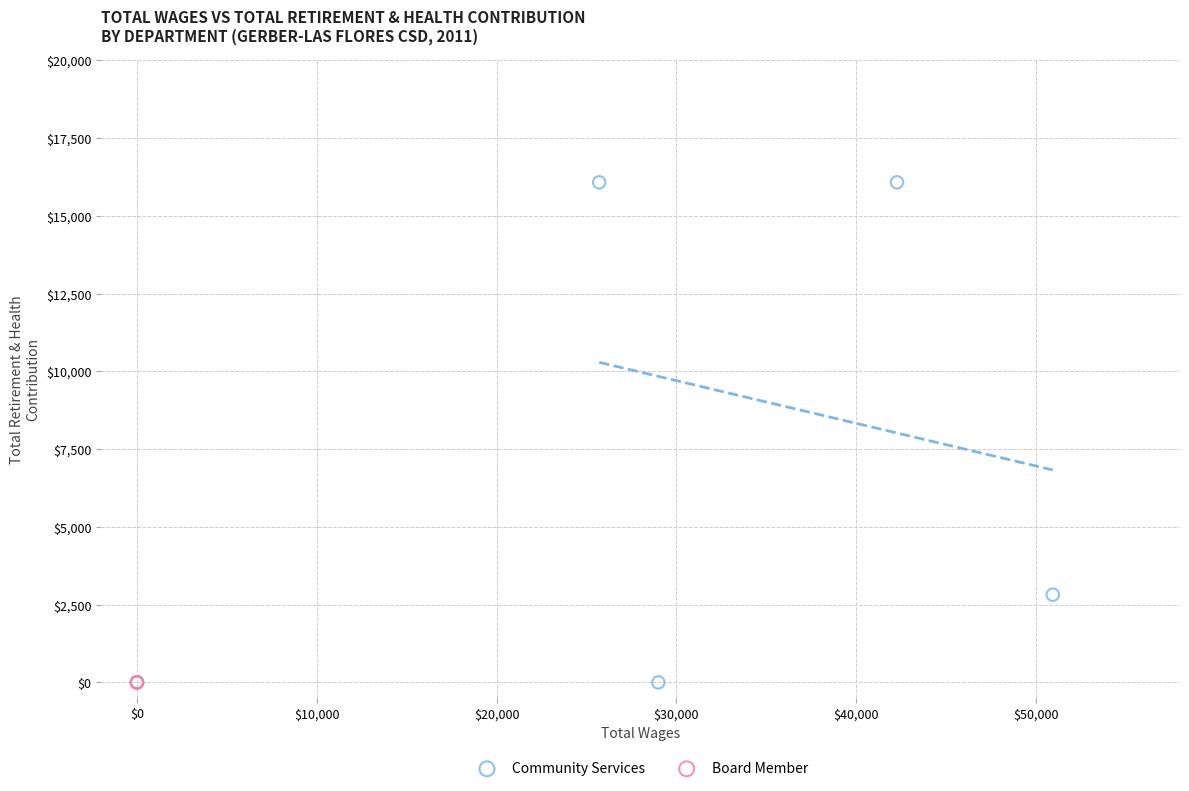

Which series reaches the maximum Y coordinate?

Community Services